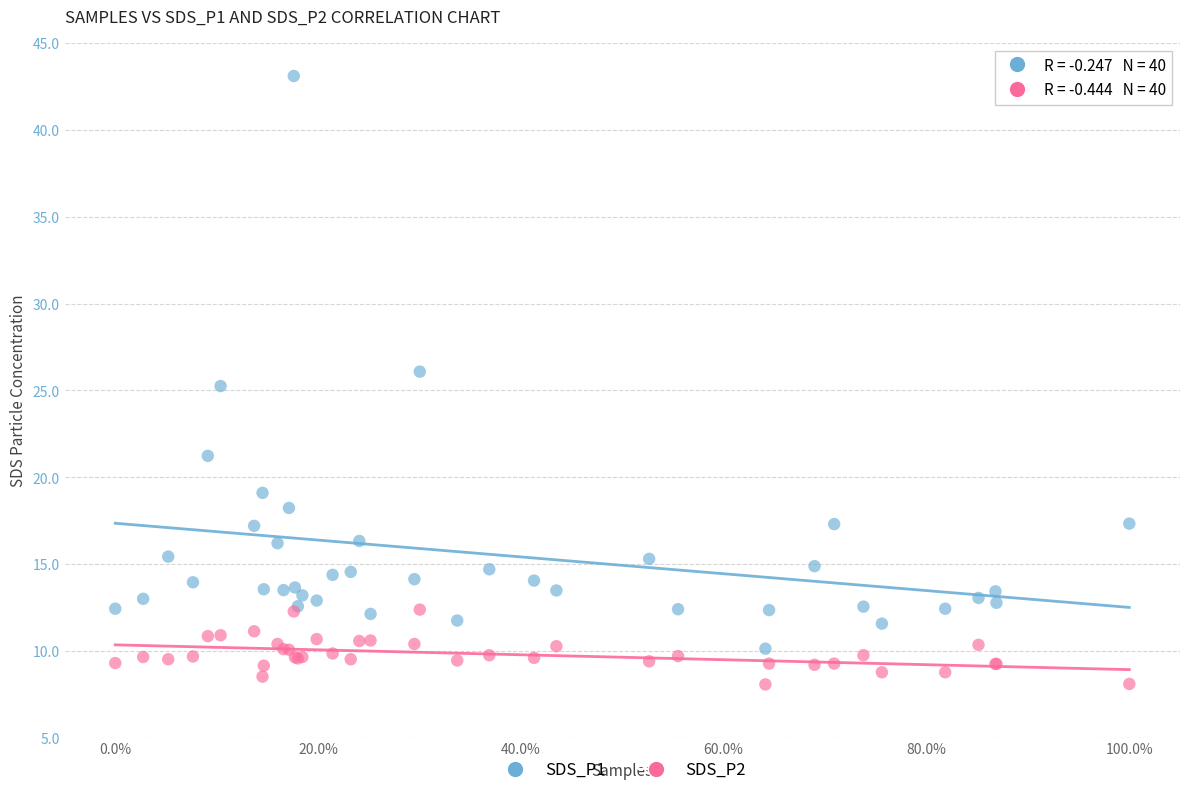

What are all the series names shown in the legend?

SDS_P1, SDS_P2